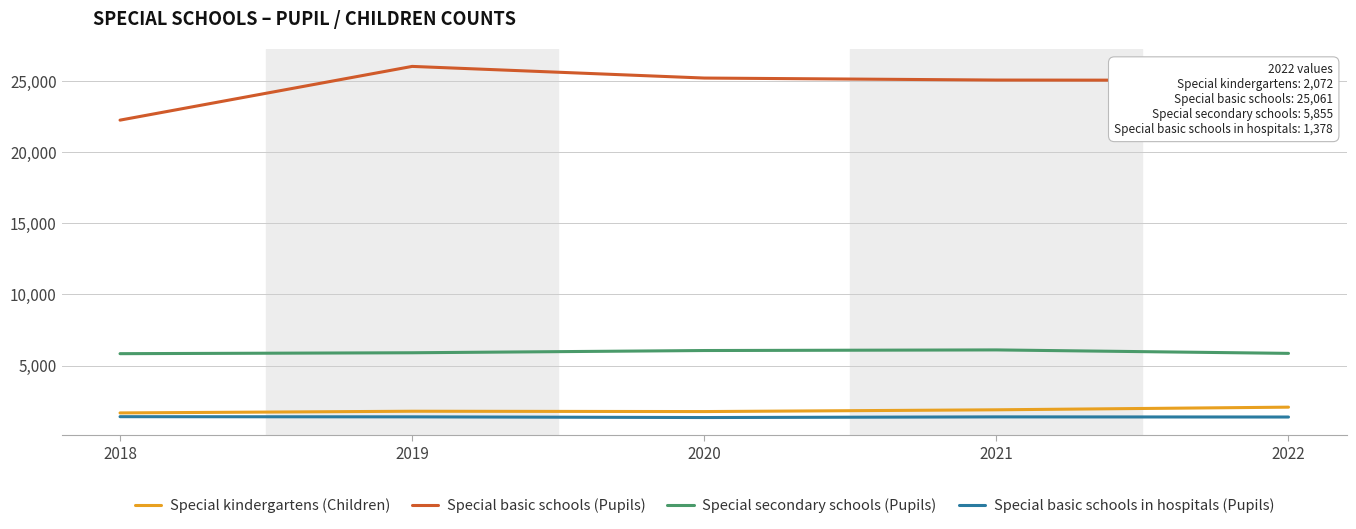

What is the lowest value of the Special kindergartens (Children) series?

1667